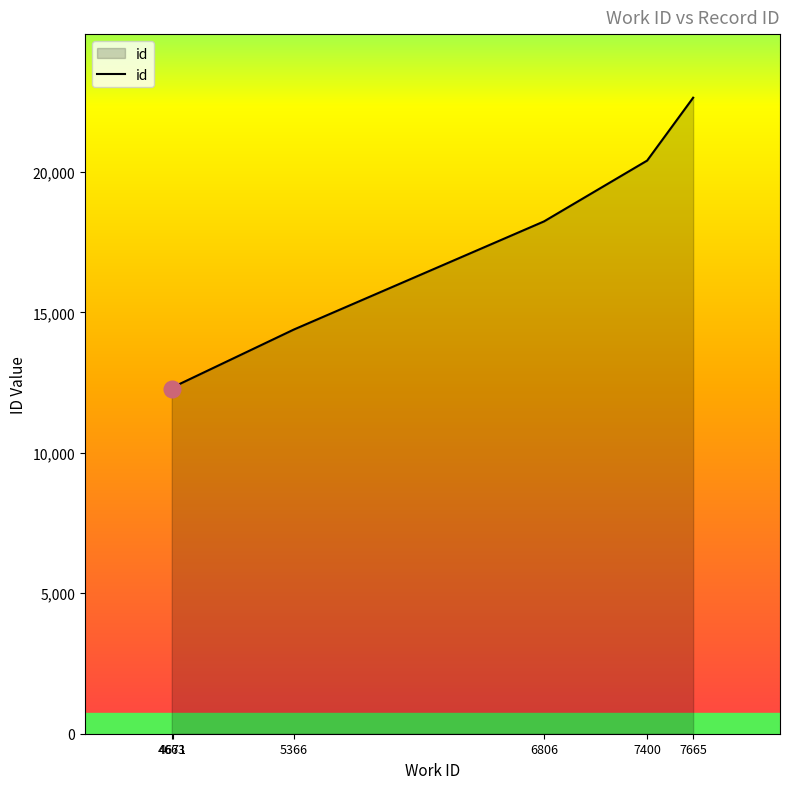

What is the minimum value shown in the chart?

12261